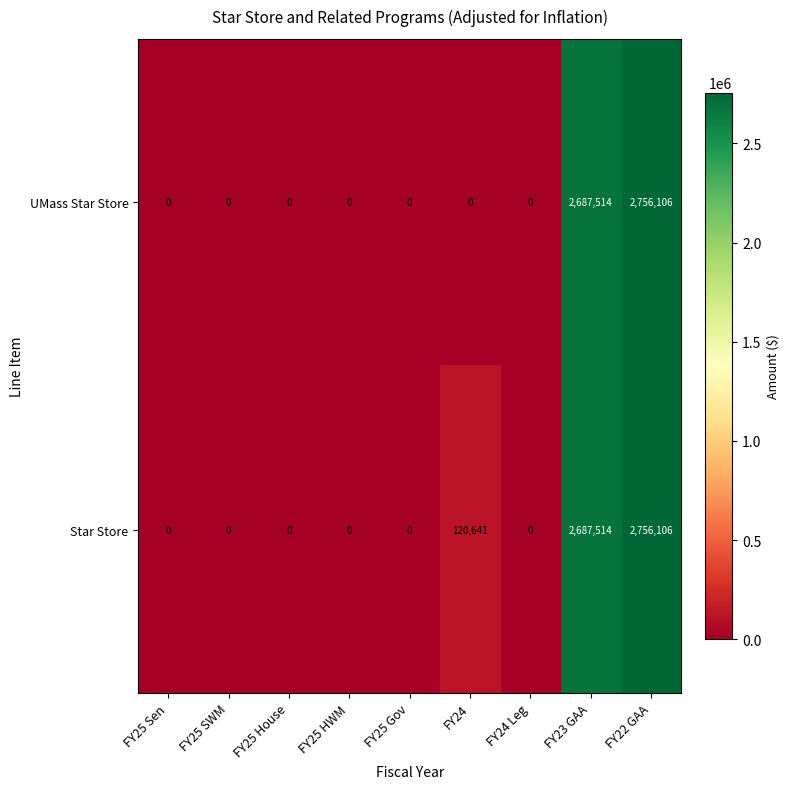

Count the number of categories in the chart.

9